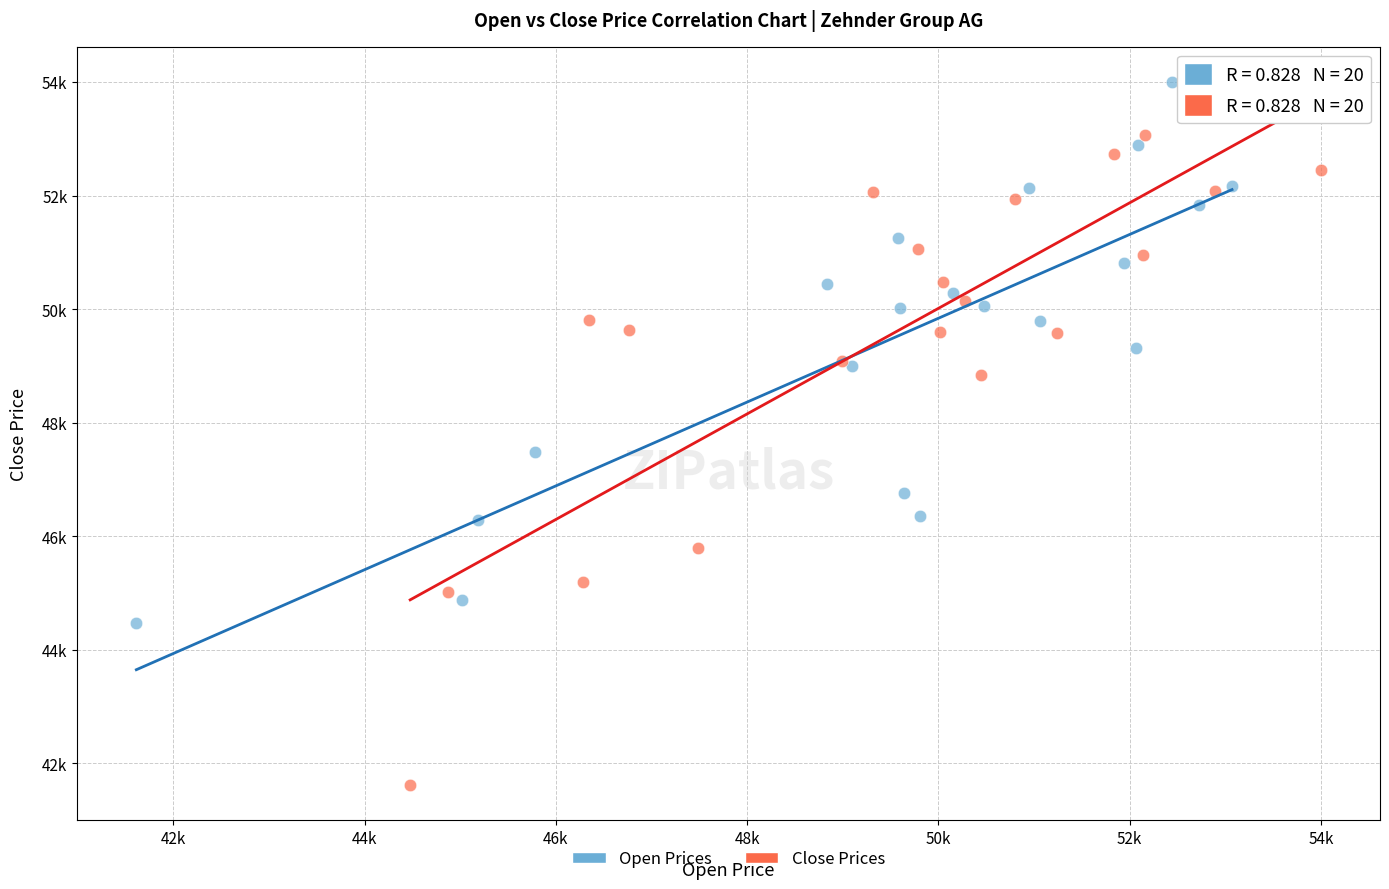

Which series reaches the maximum Y coordinate?

Open Prices